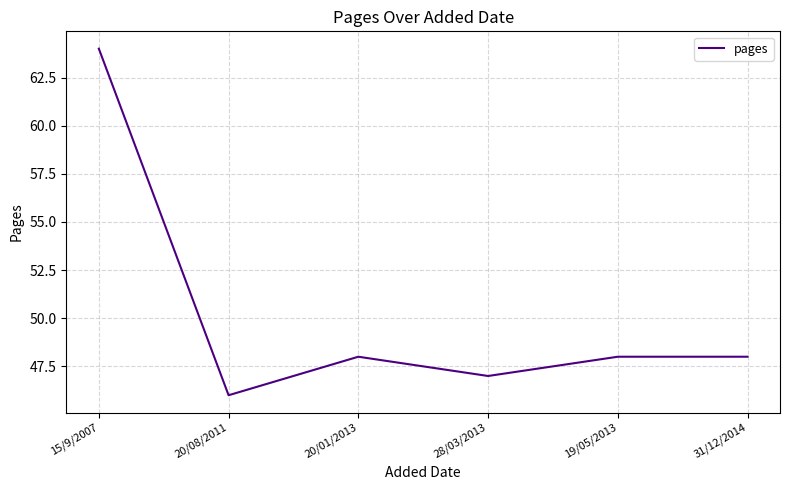

Reading left to right, transcribe all the data shown in this chart.

64	46	48	47	48	48